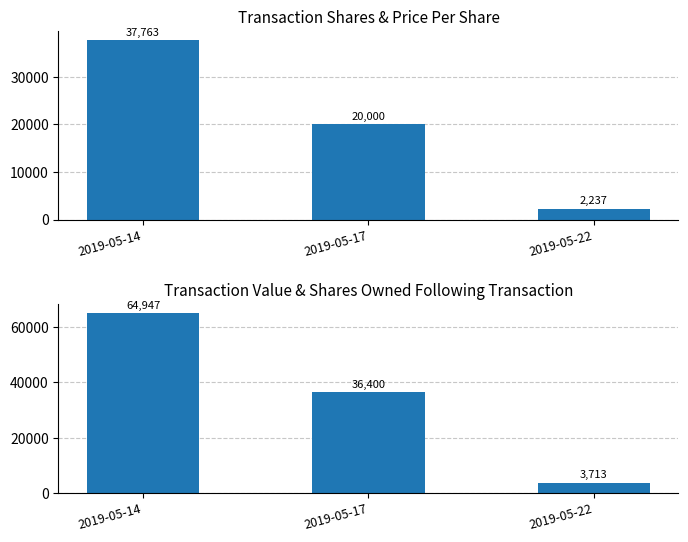

List the series in order of their peak value, lowest first.

transactionShares, transactionValue